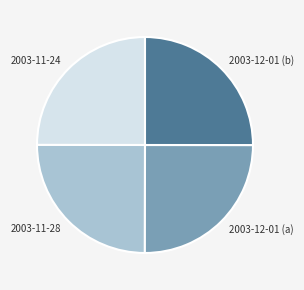

Approximately how many times larger is the value at 2003-12-01 (b) compared to 2003-11-28?

1.0